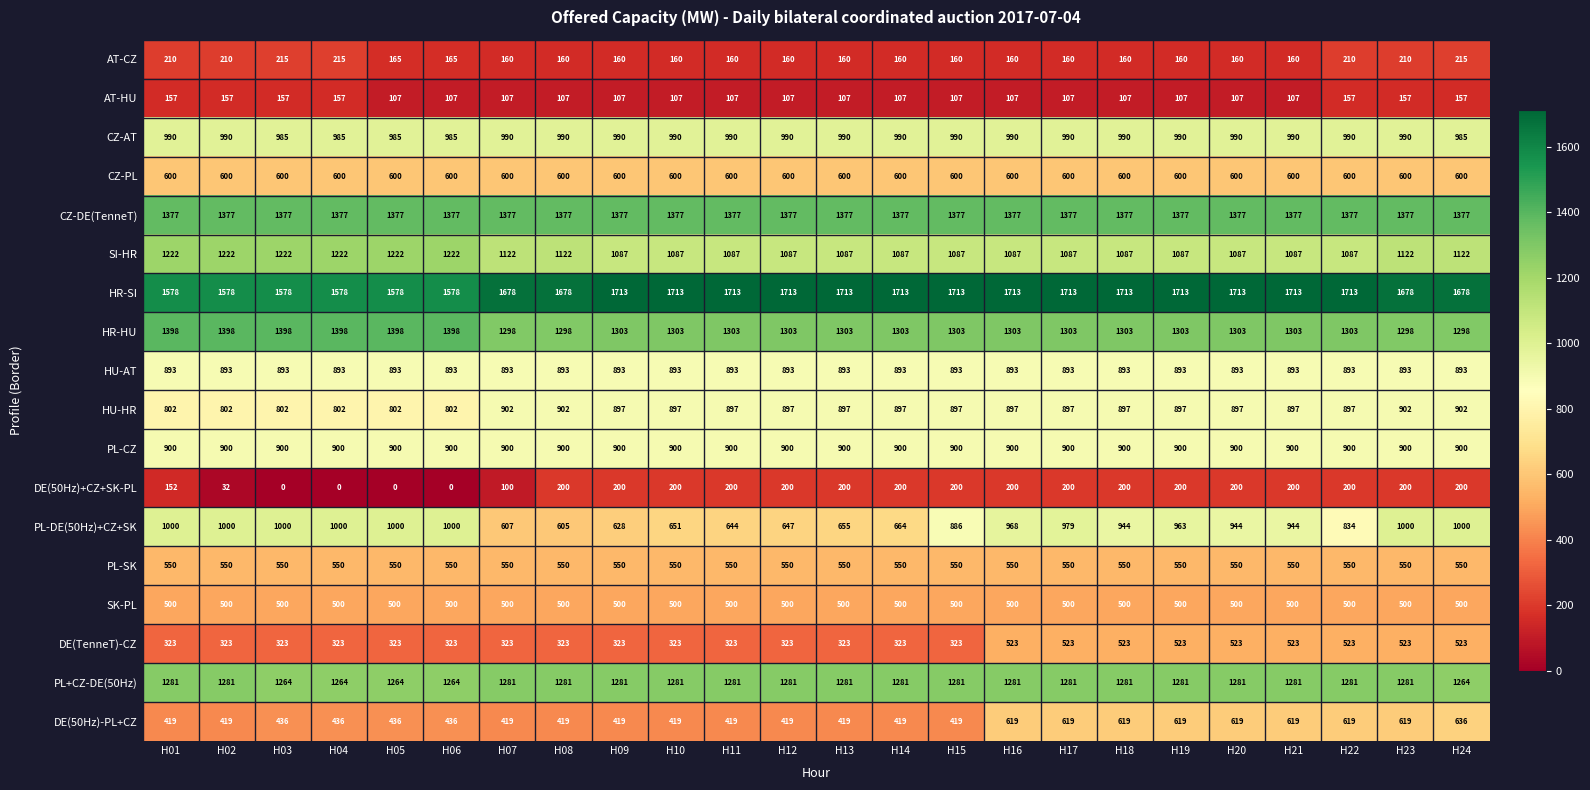

At H20, list the series in order from smallest to largest.

AT-HU, AT-CZ, DE(50Hz)+CZ+SK-PL, SK-PL, DE(TenneT)-CZ, PL-SK, CZ-PL, DE(50Hz)-PL+CZ, HU-AT, HU-HR, PL-CZ, PL-DE(50Hz)+CZ+SK, CZ-AT, SI-HR, PL+CZ-DE(50Hz), HR-HU, CZ-DE(TenneT), HR-SI